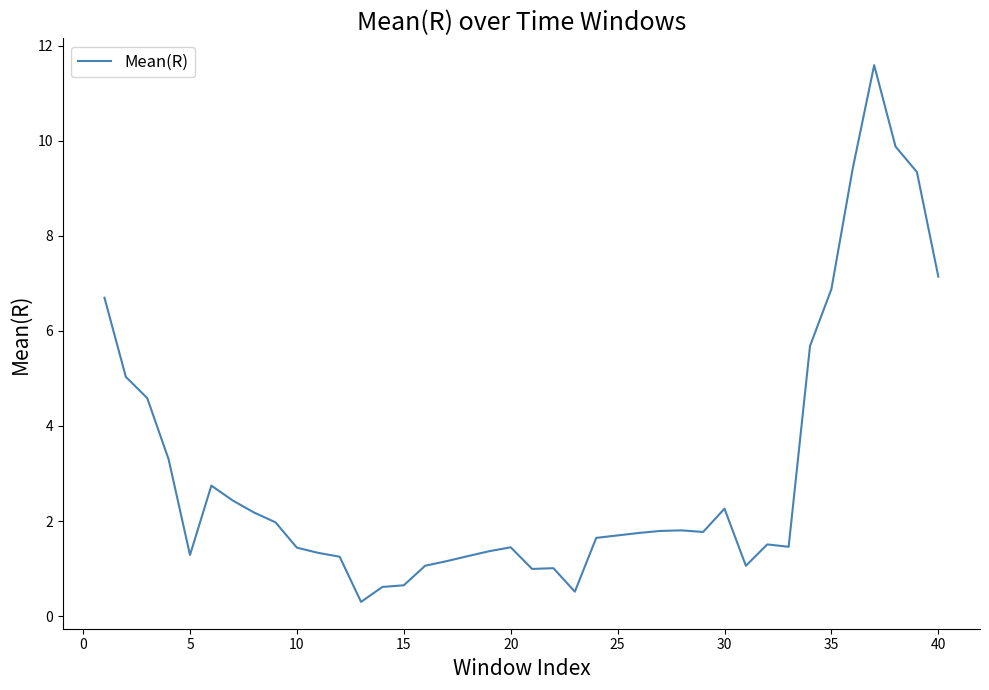

How many series are shown in this chart?

1